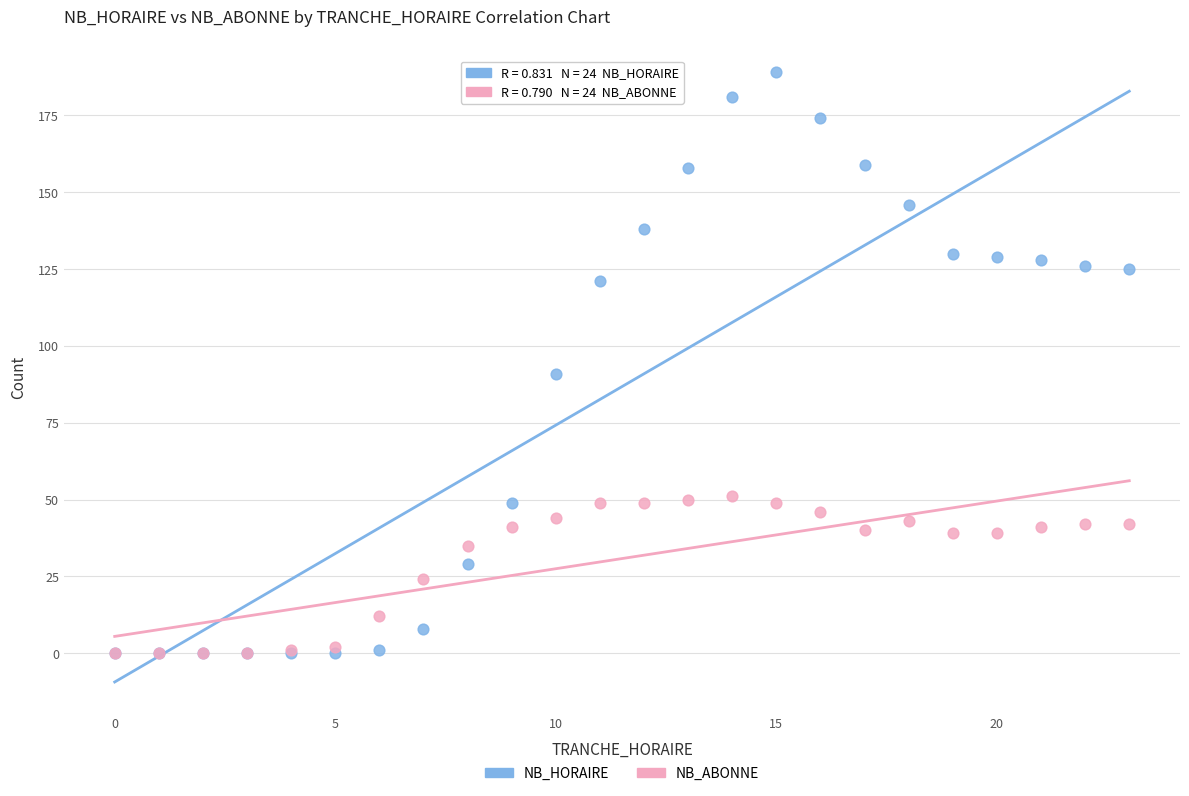

What are all the series names shown in the legend?

NB_HORAIRE, NB_ABONNE